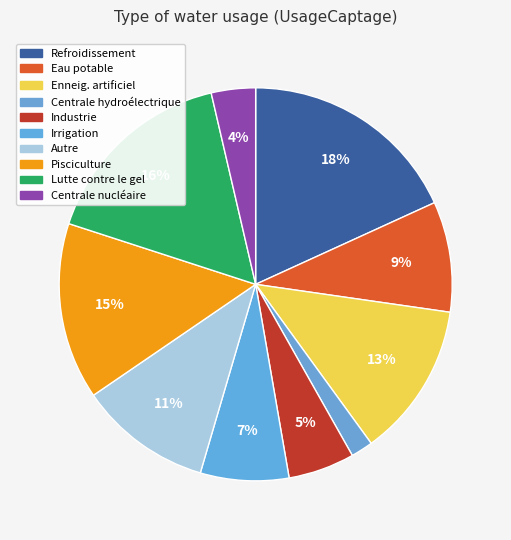

Is there a majority slice in this chart?

No